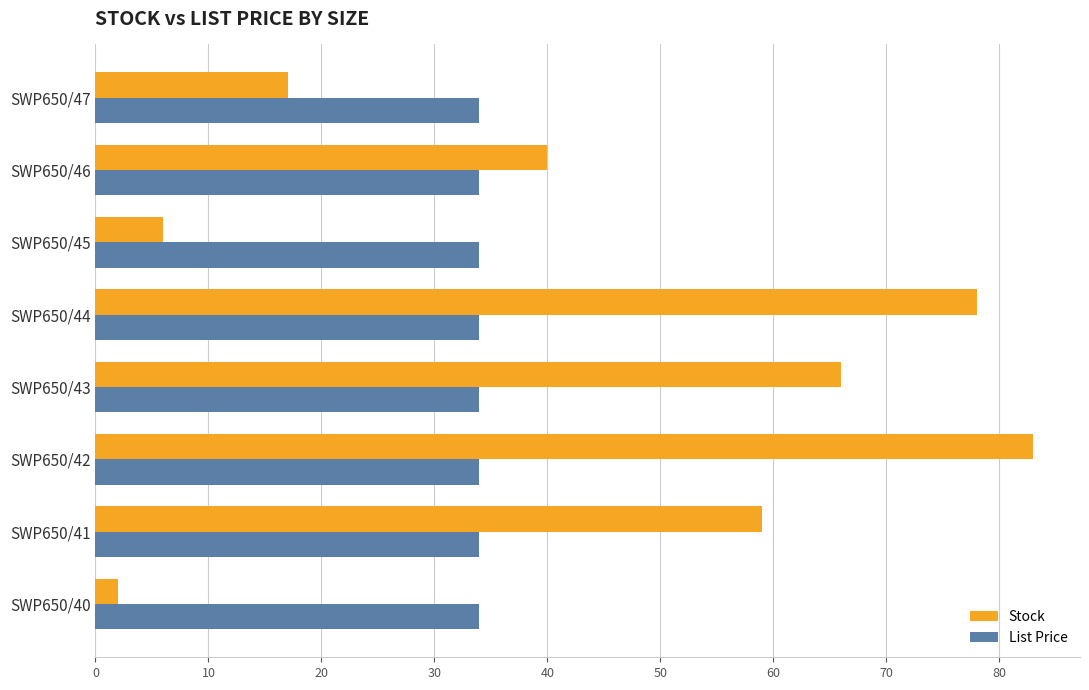

At which label is Stock closest to 42?

SWP650/46